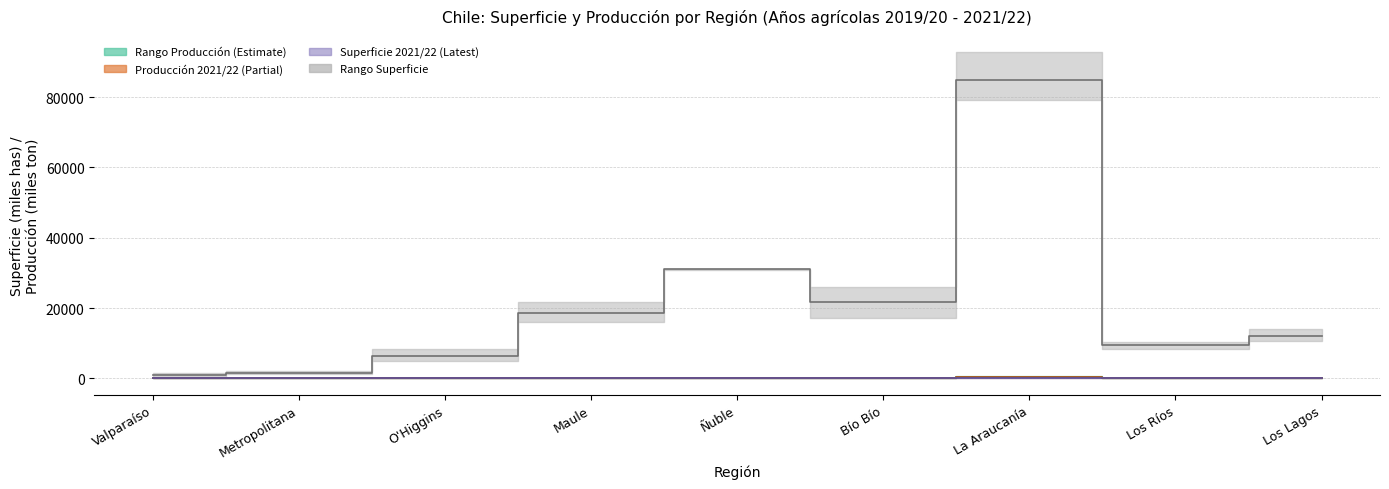

The value of Media Superficie (has) at Maule is 18717.3. True or false?

True